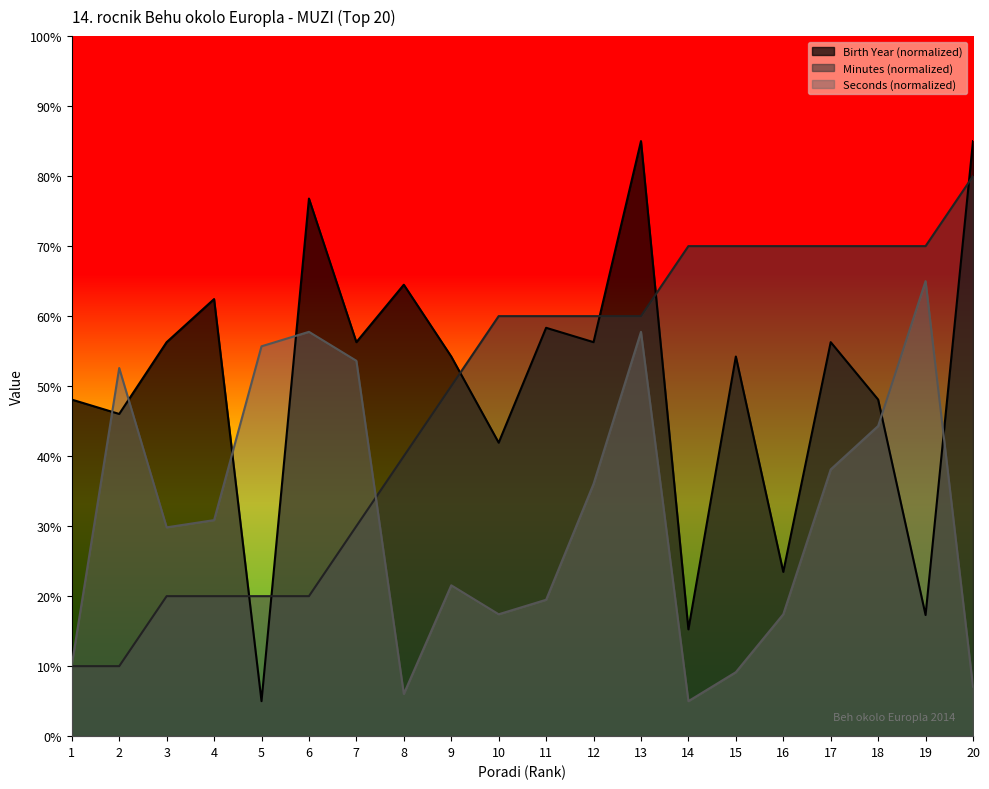

At which category is the sum across all series the highest?

13